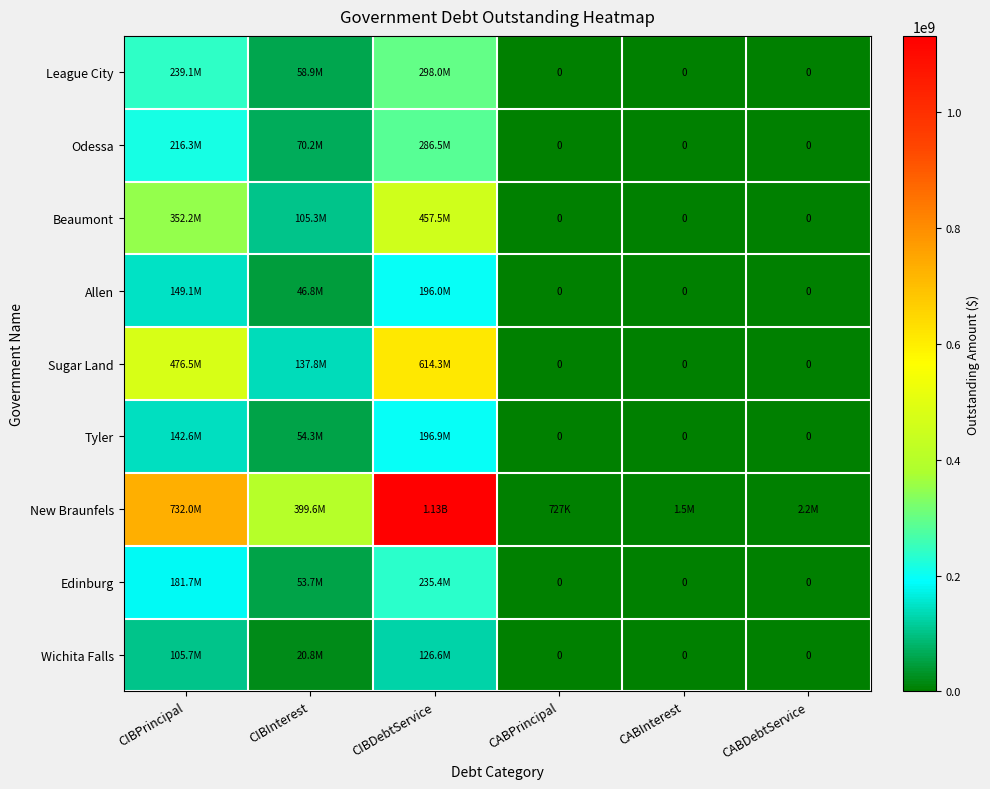

At how many categories does at least one series exceed 939654579?

1